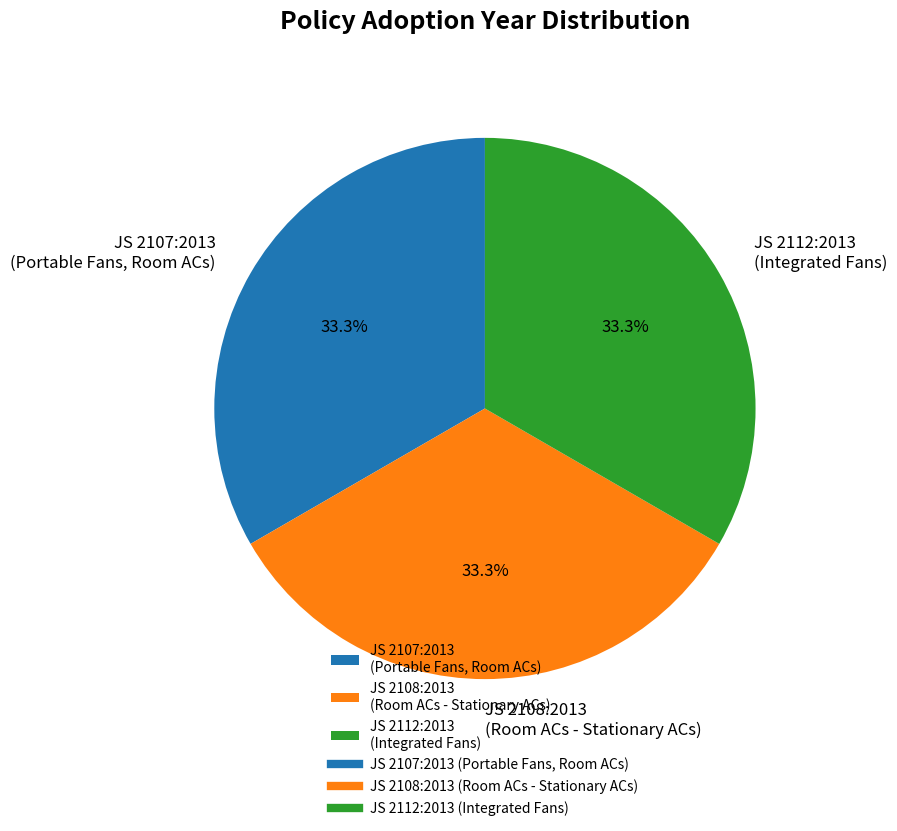

Approximately how many times larger is the value at JS 2108:2013 (Room ACs - Stationary ACs) compared to JS 2107:2013 (Portable Fans, Room ACs)?

1.0